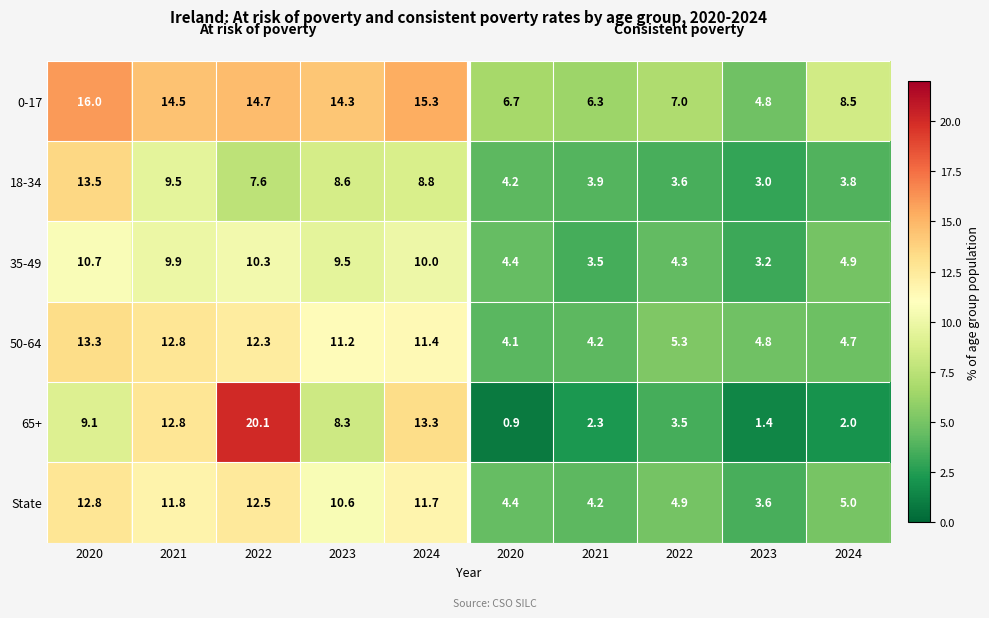

At how many categories does at least one series exceed 13?

5